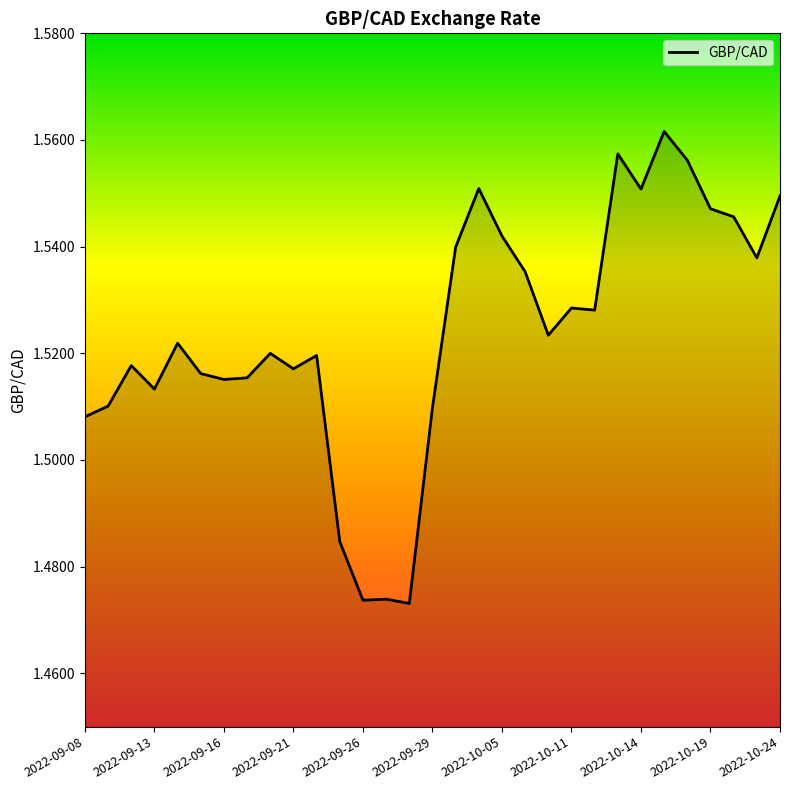

How many lines are shown in the chart?

1